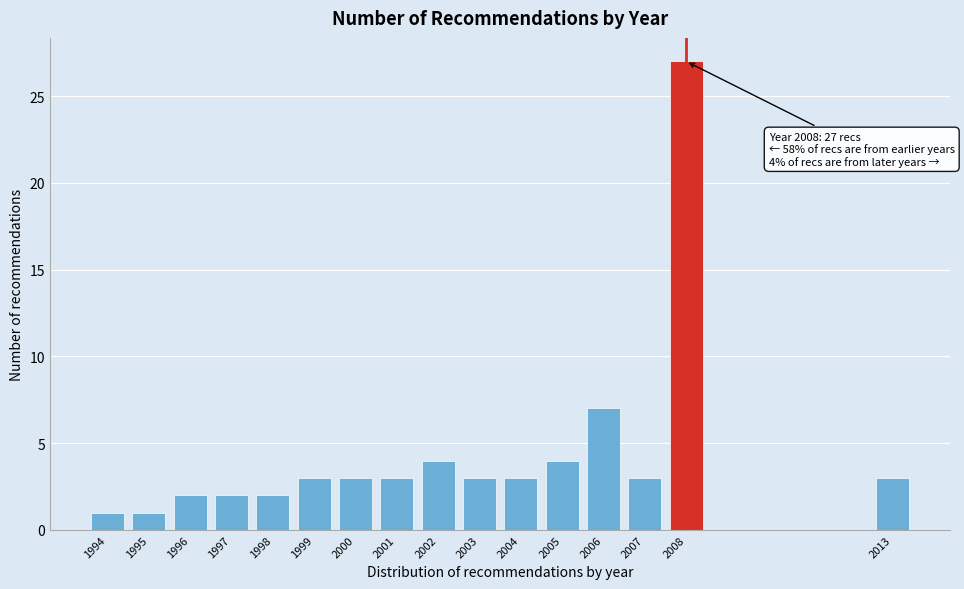

Reading right to left, transcribe all the data shown in this chart.

3	27	3	7	4	3	3	4	3	3	3	2	2	2	1	1